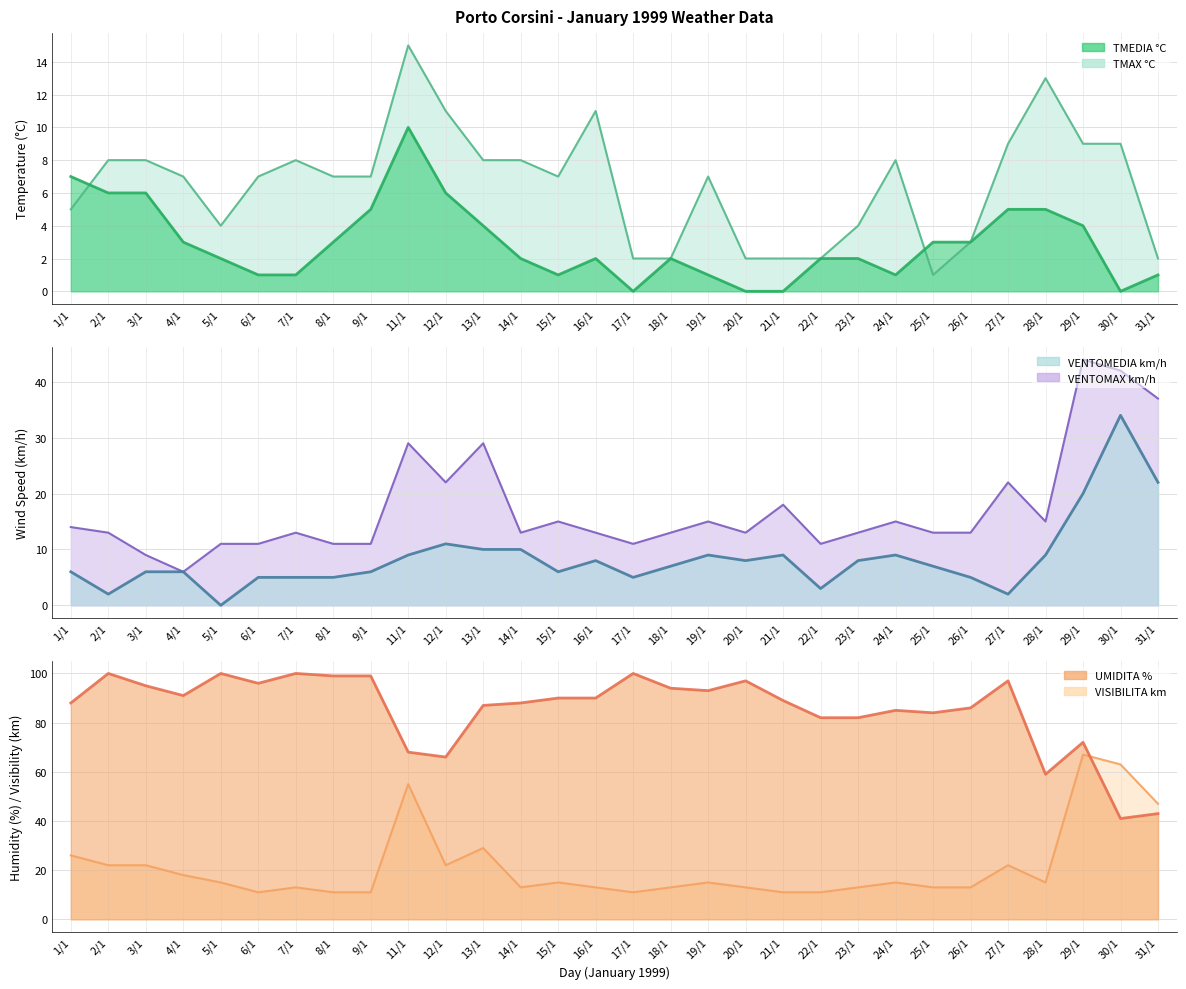

Where is the first local maximum for TMEDIA °C?

11/1